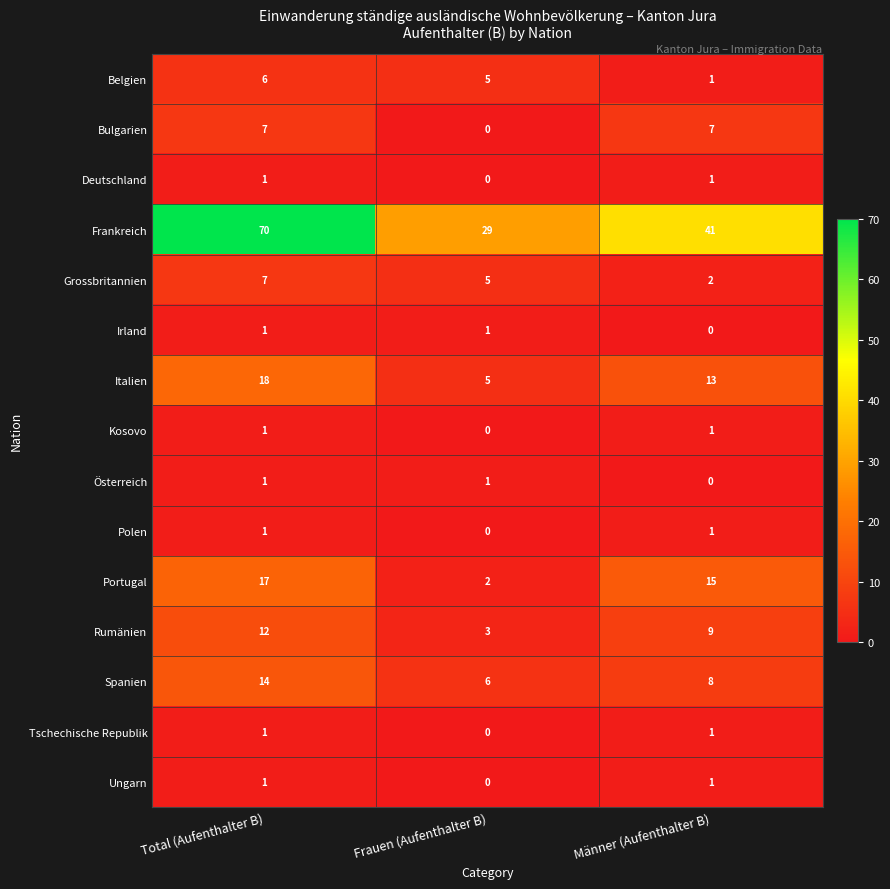

At how many categories does at least one series exceed 11?

3